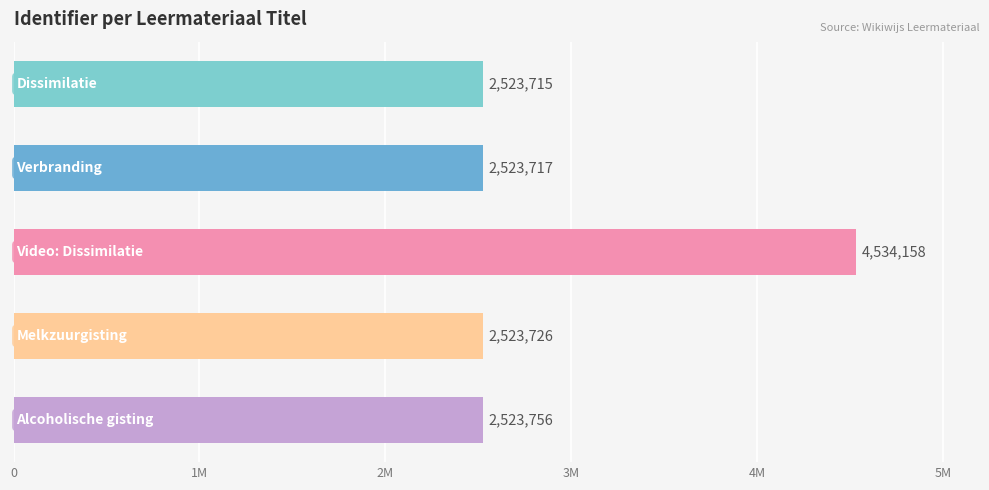

Are the bars horizontal?

Yes